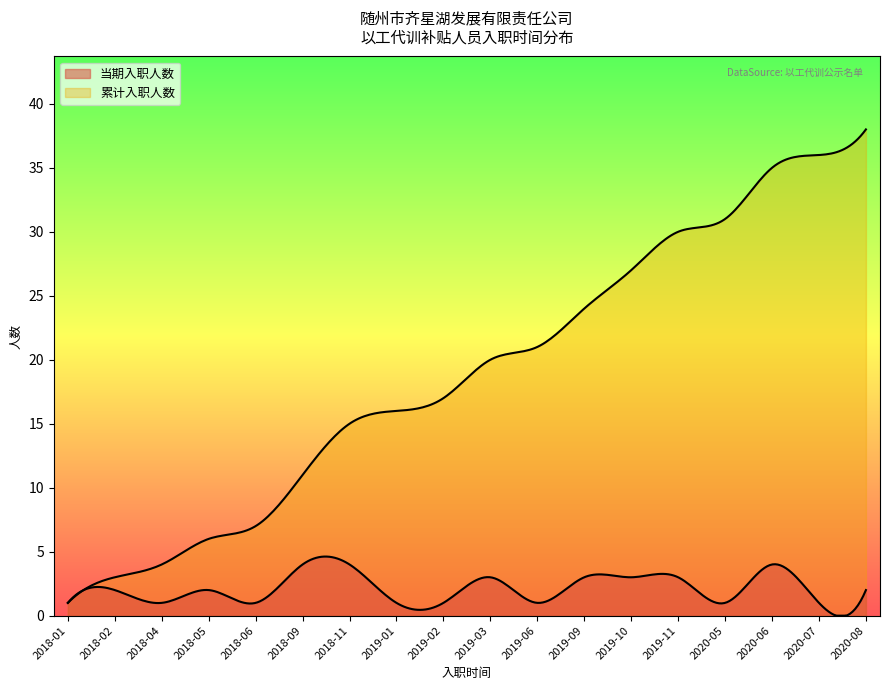

Does the chart display data point markers on the line(s)?

No